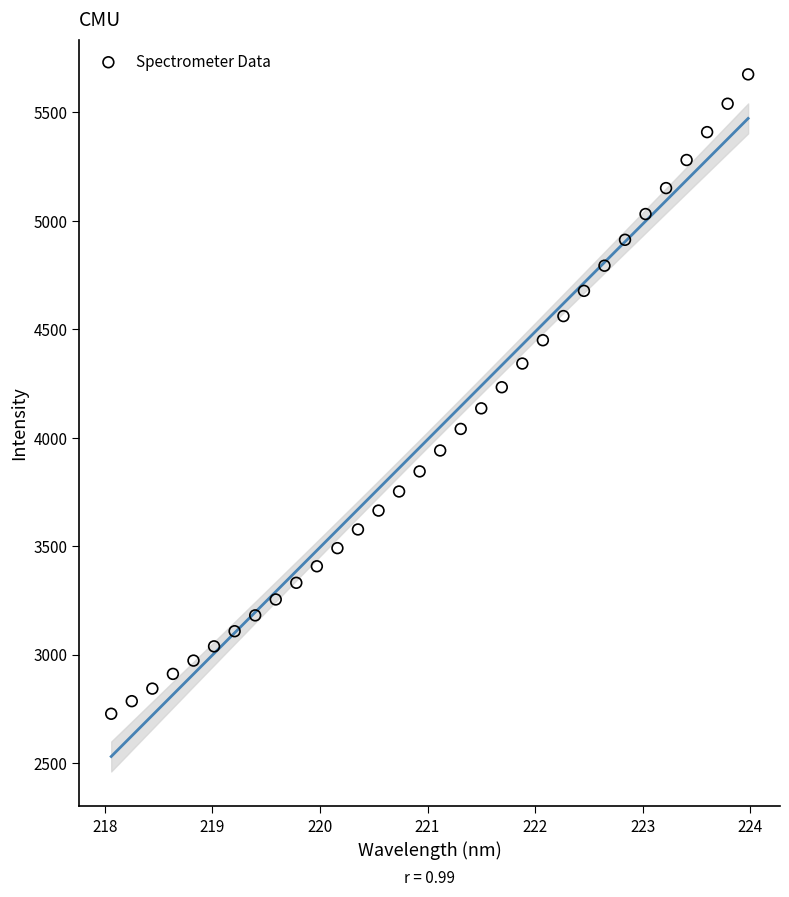

What is the range of Y values (max minus min)?

2948.2